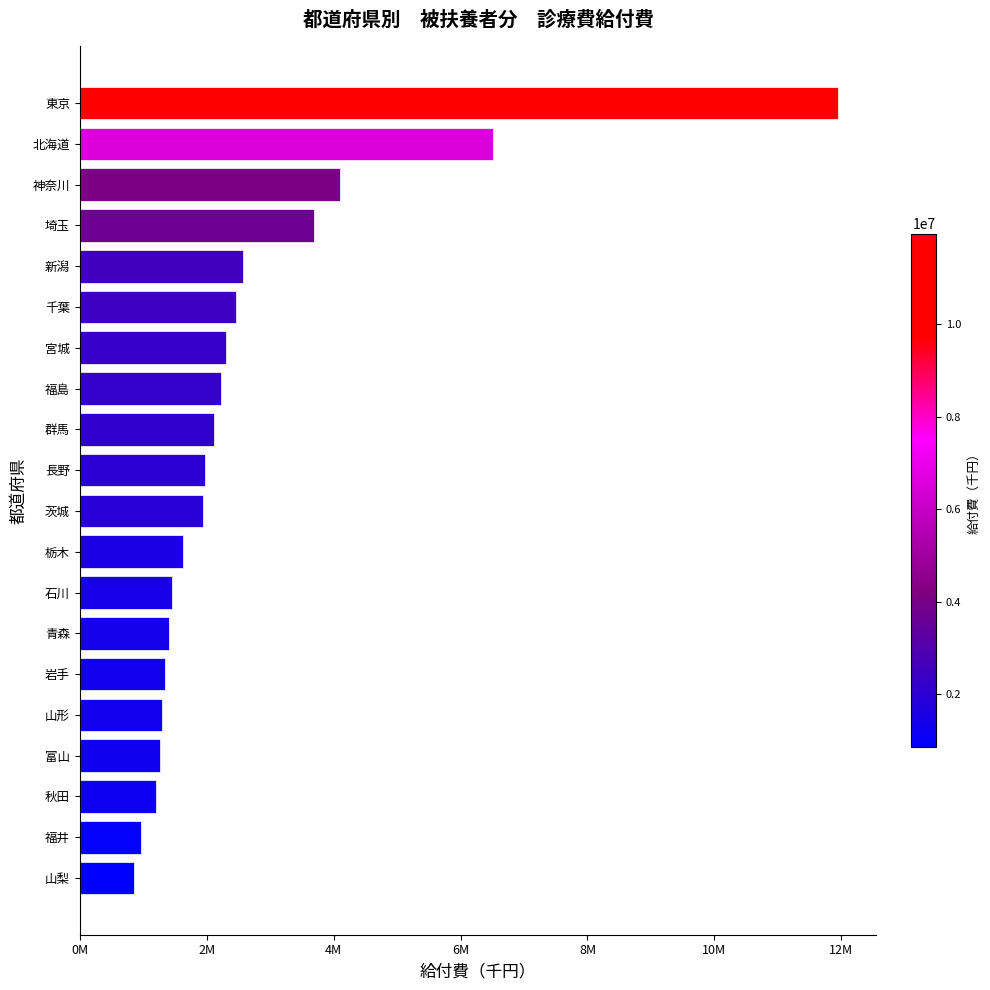

Does the chart contain any negative values?

No